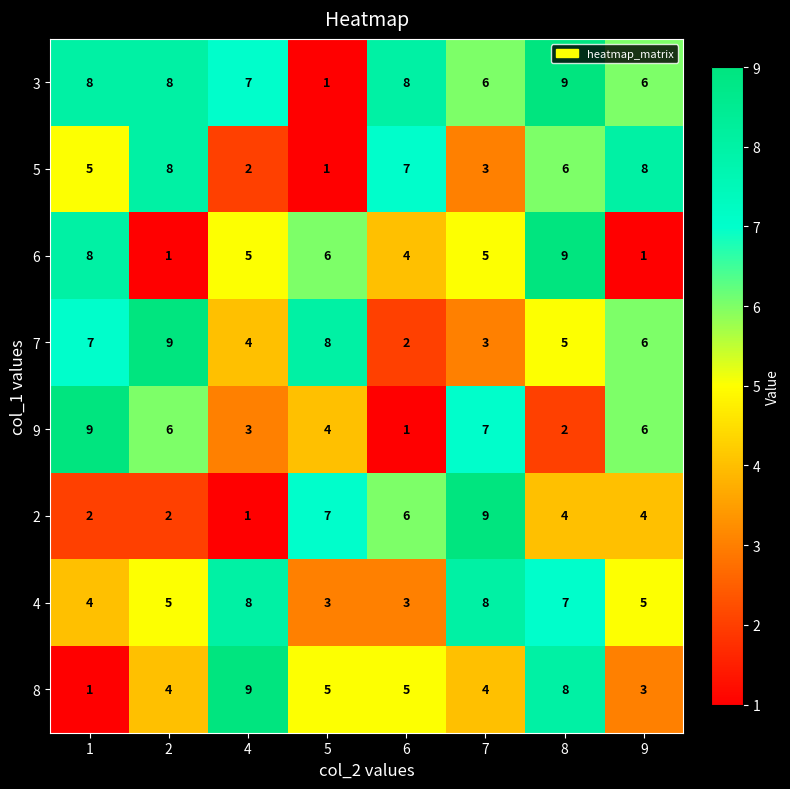

What is the approximate value of 4 at 6?

3